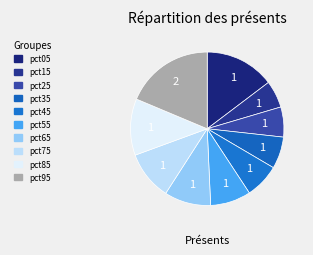

Combined, what portion of the pie is pct35 and pct45?

14.0%